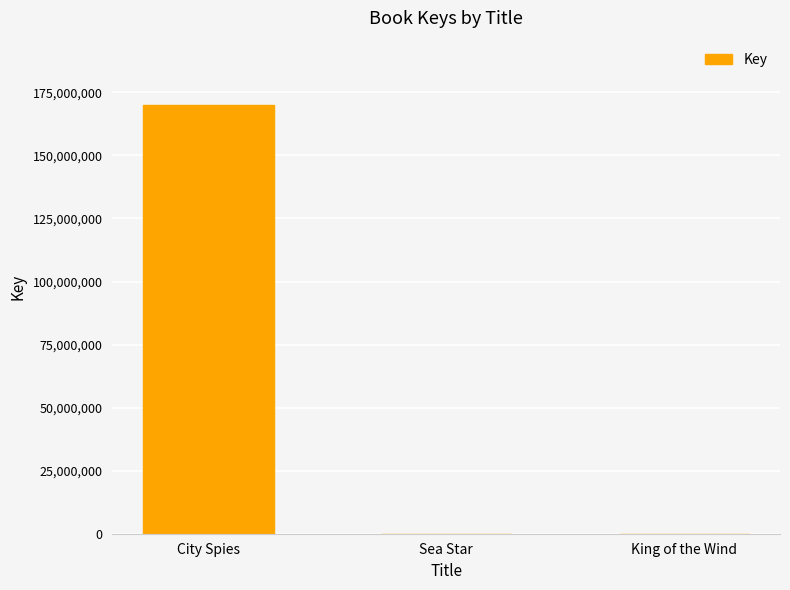

At which label is the value closest to 85000865?

Sea Star